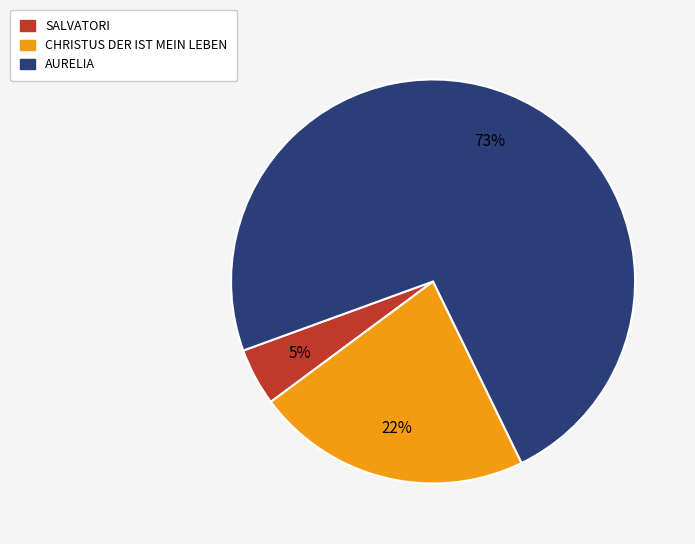

How many slices are in this pie chart?

3